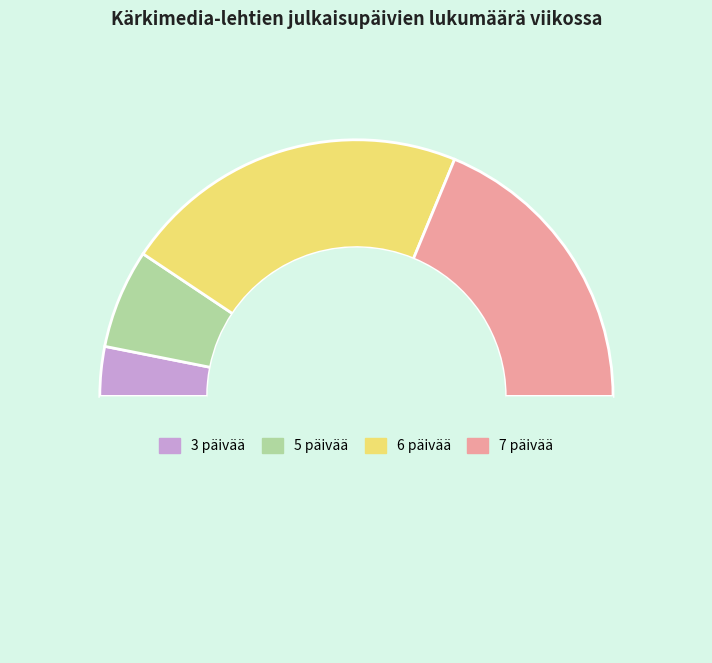

How many segments does this pie chart have?

5